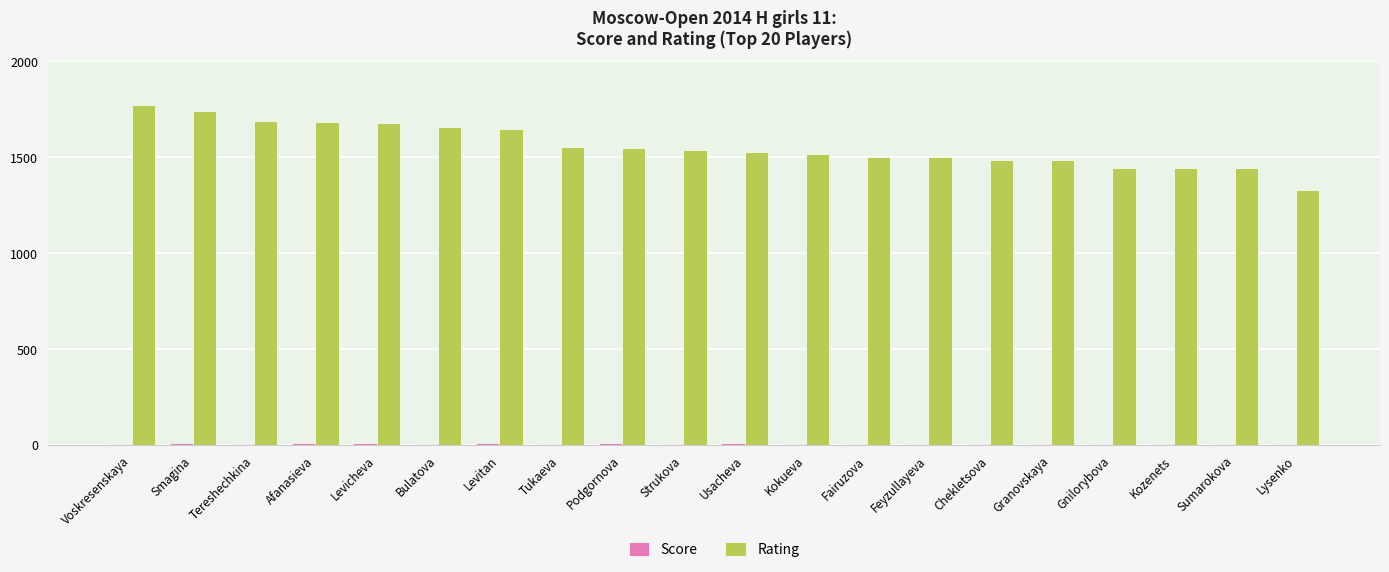

What is the maximum value shown in the chart?

1773.0